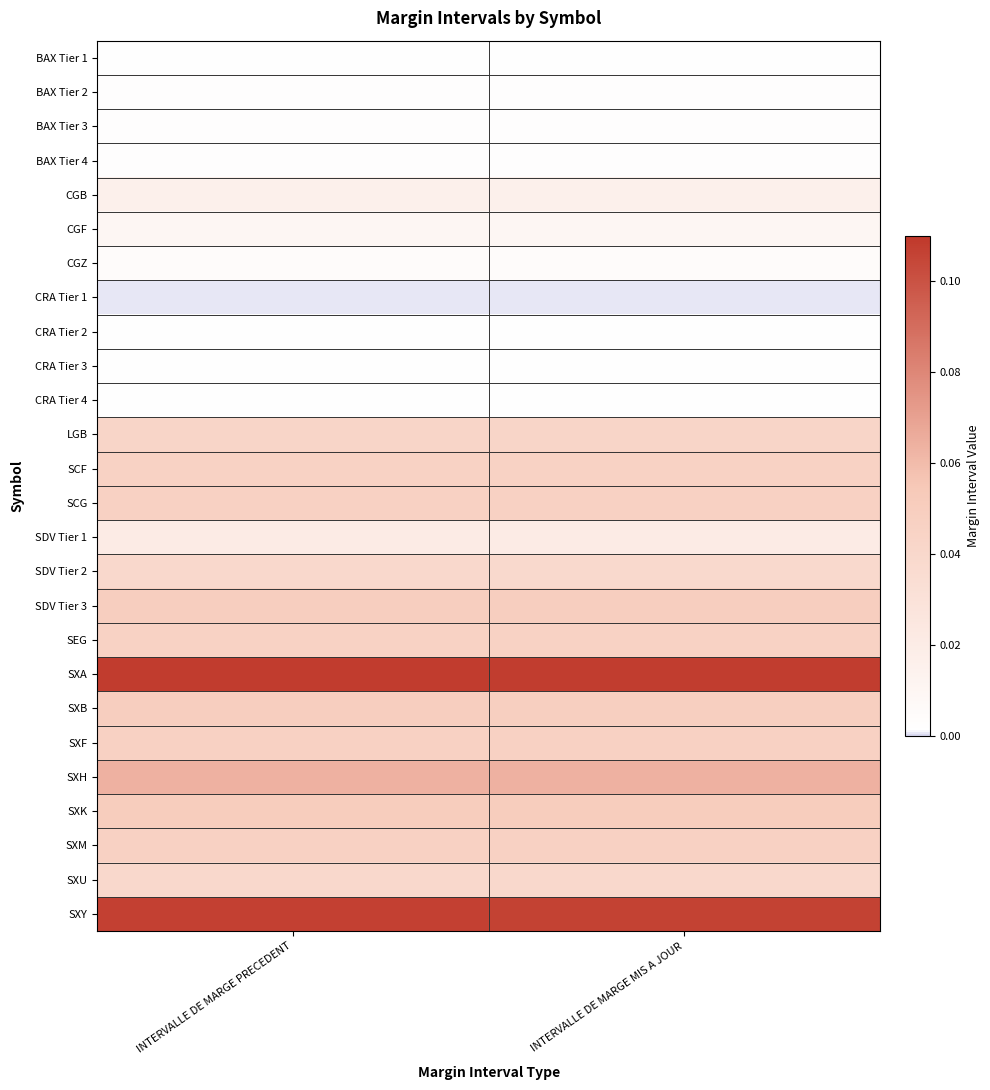

Reading left to right, transcribe all the data shown in this chart.

BAX Tier 1: INTERVALLE DE MARGE PRECEDENT=0.0	INTERVALLE DE MARGE MIS A JOUR=0.0
BAX Tier 2: INTERVALLE DE MARGE PRECEDENT=0.0	INTERVALLE DE MARGE MIS A JOUR=0.0
BAX Tier 3: INTERVALLE DE MARGE PRECEDENT=0.0	INTERVALLE DE MARGE MIS A JOUR=0.0
BAX Tier 4: INTERVALLE DE MARGE PRECEDENT=0.0	INTERVALLE DE MARGE MIS A JOUR=0.0
CGB: INTERVALLE DE MARGE PRECEDENT=0.0	INTERVALLE DE MARGE MIS A JOUR=0.0
CGF: INTERVALLE DE MARGE PRECEDENT=0.0	INTERVALLE DE MARGE MIS A JOUR=0.0
CGZ: INTERVALLE DE MARGE PRECEDENT=0.0	INTERVALLE DE MARGE MIS A JOUR=0.0
CRA Tier 1: INTERVALLE DE MARGE PRECEDENT=0.0	INTERVALLE DE MARGE MIS A JOUR=0.0
CRA Tier 2: INTERVALLE DE MARGE PRECEDENT=0.0	INTERVALLE DE MARGE MIS A JOUR=0.0
CRA Tier 3: INTERVALLE DE MARGE PRECEDENT=0.0	INTERVALLE DE MARGE MIS A JOUR=0.0
CRA Tier 4: INTERVALLE DE MARGE PRECEDENT=0.0	INTERVALLE DE MARGE MIS A JOUR=0.0
LGB: INTERVALLE DE MARGE PRECEDENT=0.0	INTERVALLE DE MARGE MIS A JOUR=0.0
SCF: INTERVALLE DE MARGE PRECEDENT=0.0	INTERVALLE DE MARGE MIS A JOUR=0.0
SCG: INTERVALLE DE MARGE PRECEDENT=0.0	INTERVALLE DE MARGE MIS A JOUR=0.0
SDV Tier 1: INTERVALLE DE MARGE PRECEDENT=0.0	INTERVALLE DE MARGE MIS A JOUR=0.0
SDV Tier 2: INTERVALLE DE MARGE PRECEDENT=0.0	INTERVALLE DE MARGE MIS A JOUR=0.0
SDV Tier 3: INTERVALLE DE MARGE PRECEDENT=0.0	INTERVALLE DE MARGE MIS A JOUR=0.0
SEG: INTERVALLE DE MARGE PRECEDENT=0.0	INTERVALLE DE MARGE MIS A JOUR=0.0
SXA: INTERVALLE DE MARGE PRECEDENT=0.1	INTERVALLE DE MARGE MIS A JOUR=0.1
SXB: INTERVALLE DE MARGE PRECEDENT=0.0	INTERVALLE DE MARGE MIS A JOUR=0.0
SXF: INTERVALLE DE MARGE PRECEDENT=0.0	INTERVALLE DE MARGE MIS A JOUR=0.0
SXH: INTERVALLE DE MARGE PRECEDENT=0.1	INTERVALLE DE MARGE MIS A JOUR=0.1
SXK: INTERVALLE DE MARGE PRECEDENT=0.1	INTERVALLE DE MARGE MIS A JOUR=0.1
SXM: INTERVALLE DE MARGE PRECEDENT=0.0	INTERVALLE DE MARGE MIS A JOUR=0.0
SXU: INTERVALLE DE MARGE PRECEDENT=0.0	INTERVALLE DE MARGE MIS A JOUR=0.0
SXY: INTERVALLE DE MARGE PRECEDENT=0.1	INTERVALLE DE MARGE MIS A JOUR=0.1